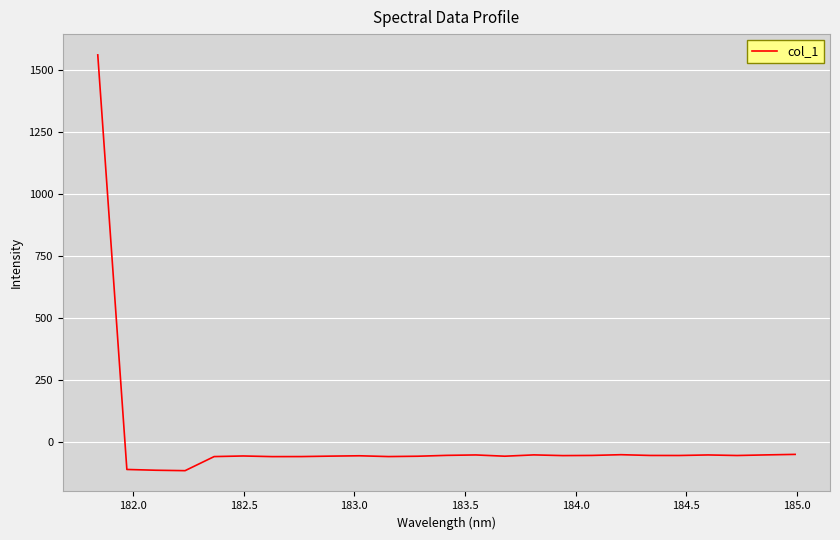

What is the greatest value displayed?

1561.0